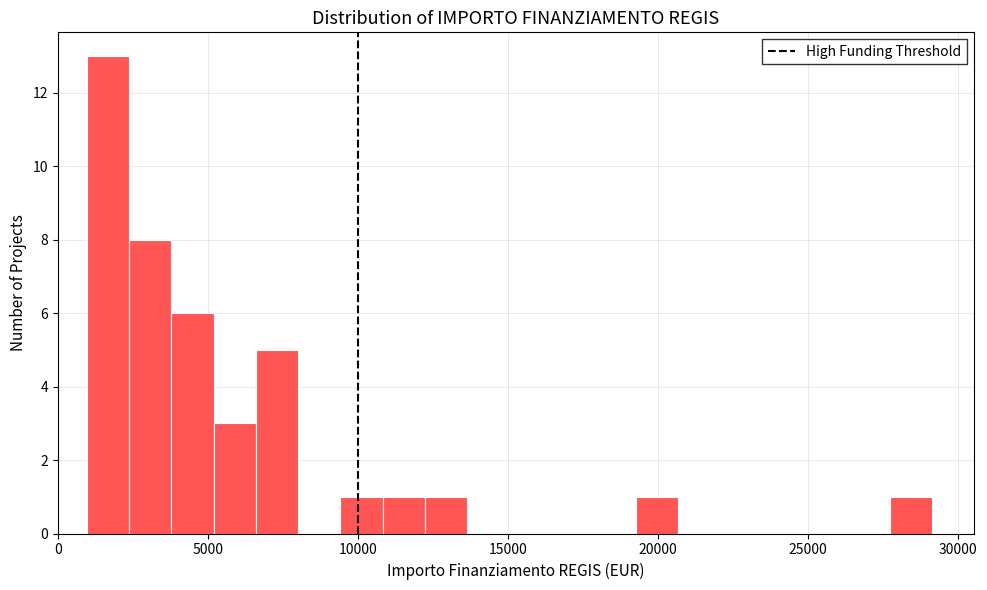

Around what value on the x-axis is the tallest bar? Give the approximate position of its centre, as read against the axis.

1500